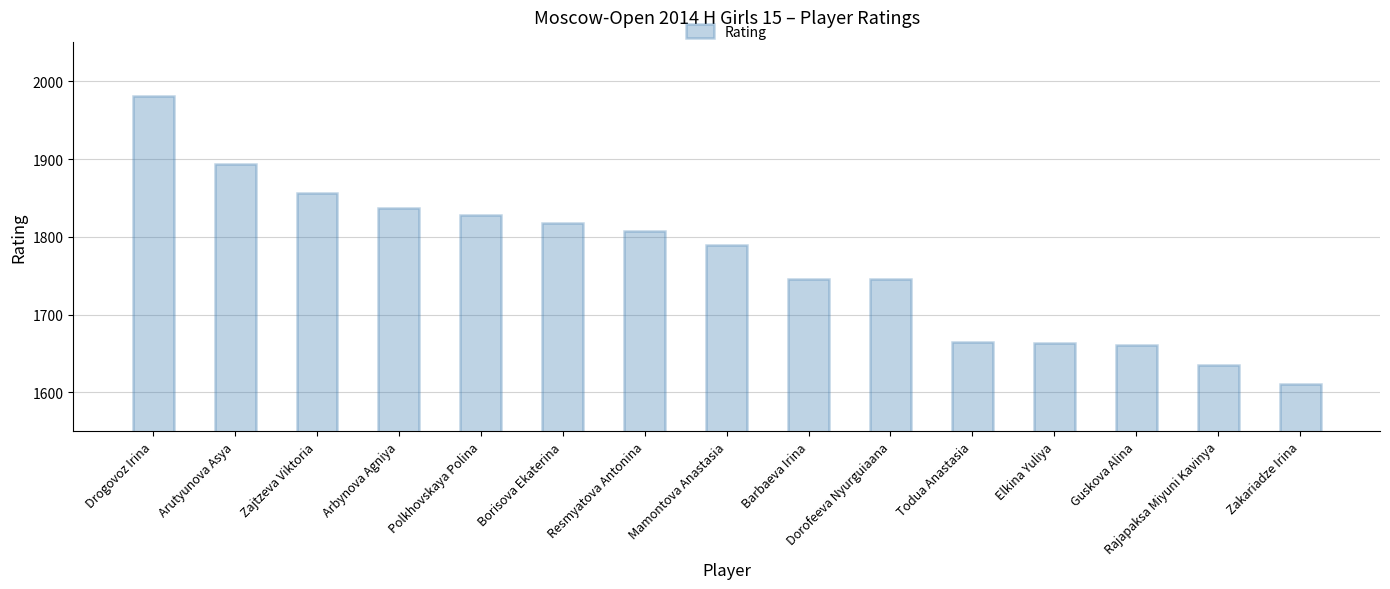

What is the difference between the maximum and minimum values?

370